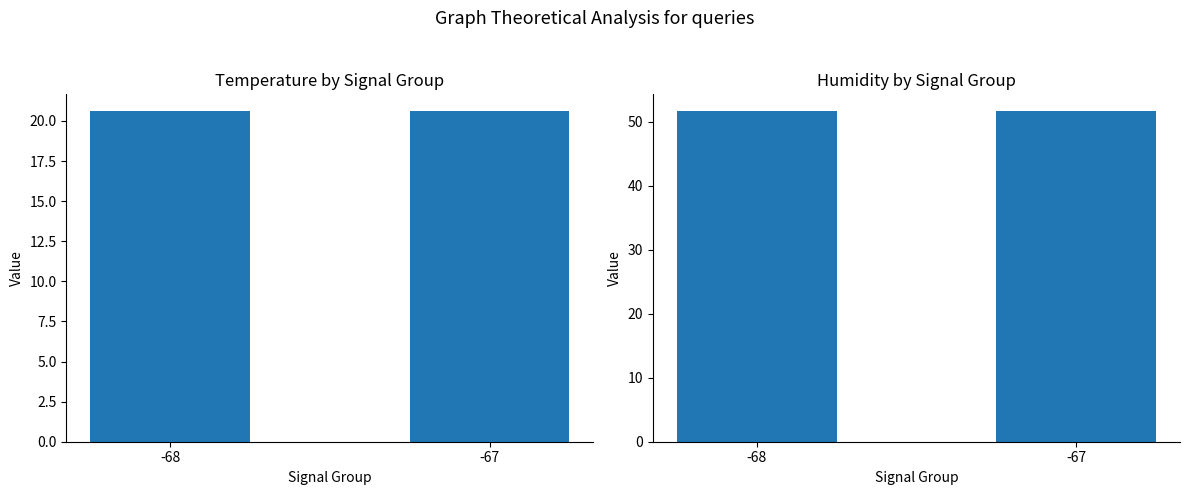

Which has a higher value, -67 or -68?

-68